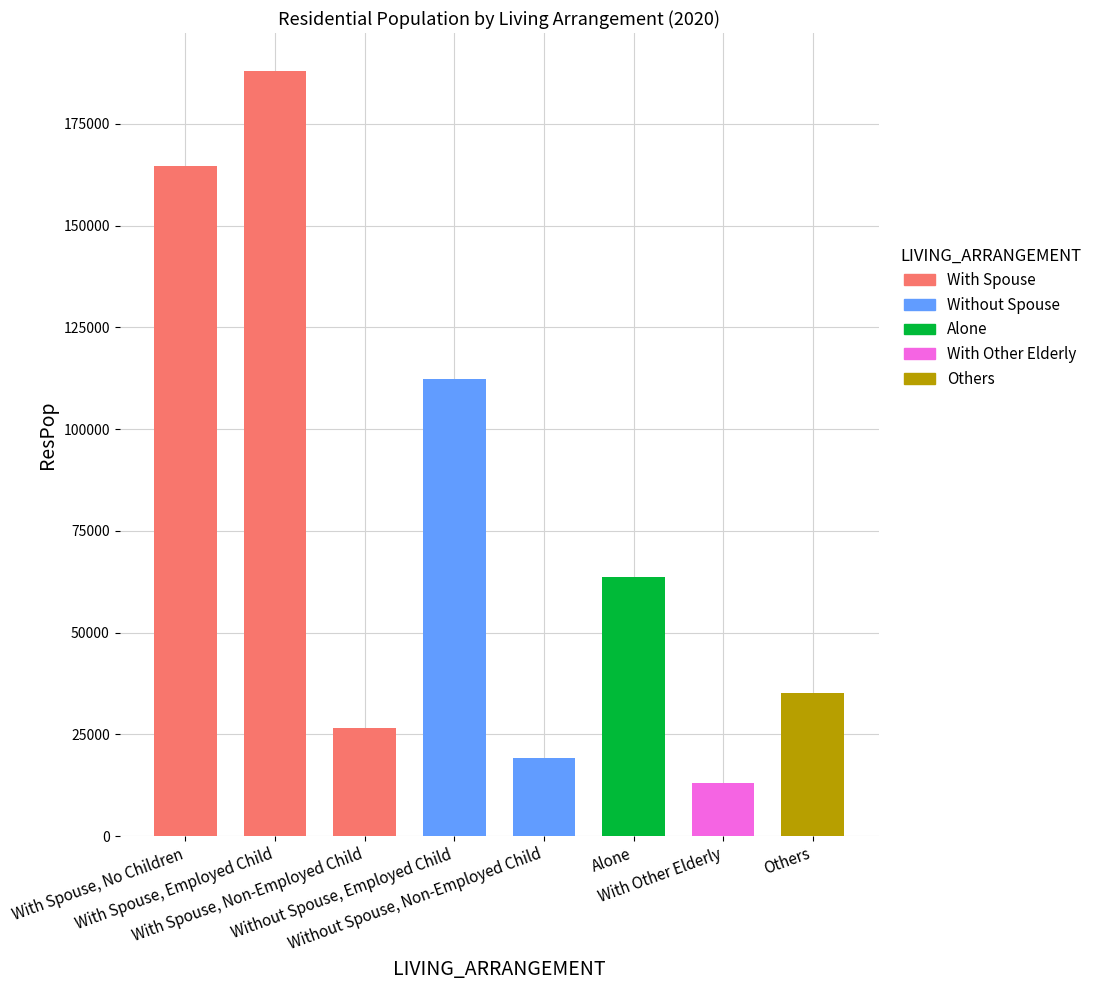

What is the minimum value shown in the chart?

13014